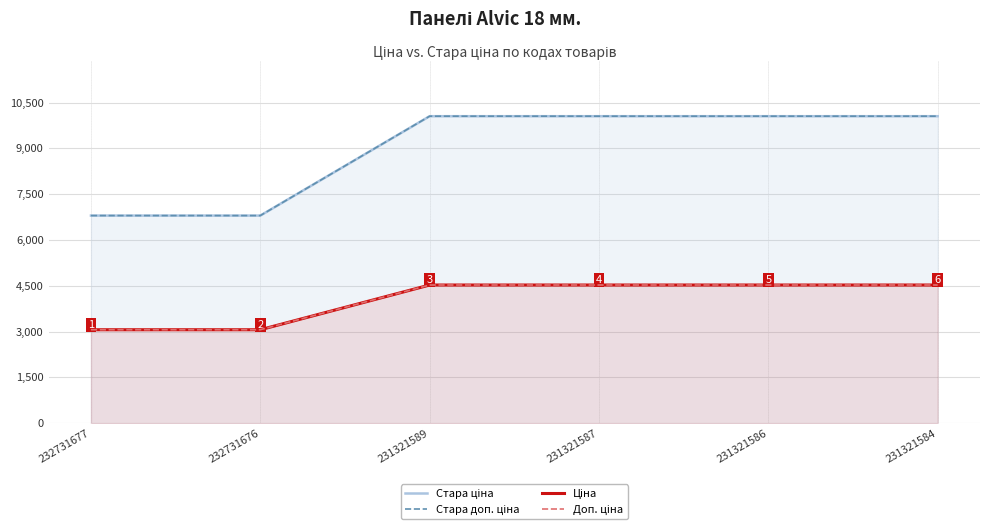

Which category has the highest value in the Ціна series?

231321589